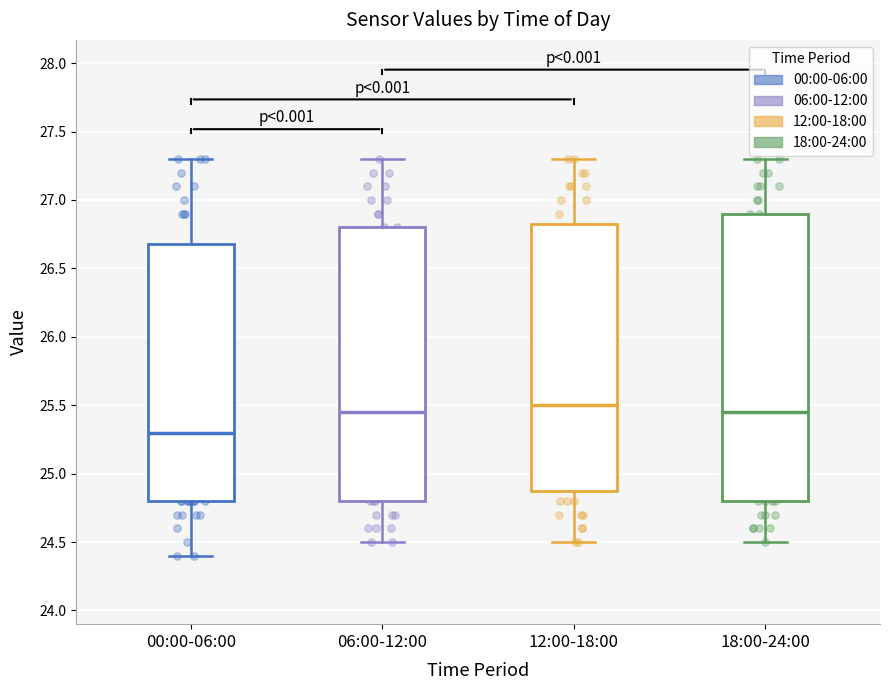

Where does the median line of the box for 06:00-12:00 sit on the y-axis? The values are not printed on the chart, so give them approximately, as read against the axis.

25.45